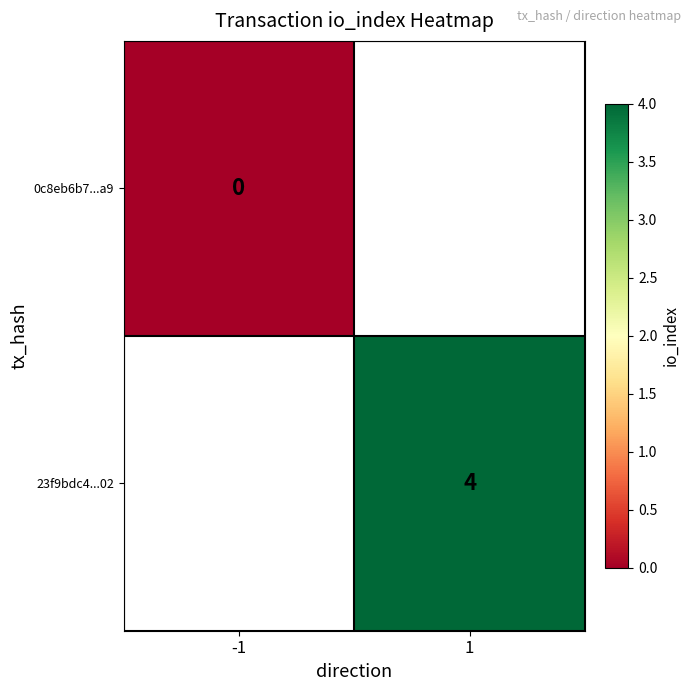

Is the value of 0c8eb6b7...a9 at -1 greater than the value of 23f9bdc4...02 at 1?

No